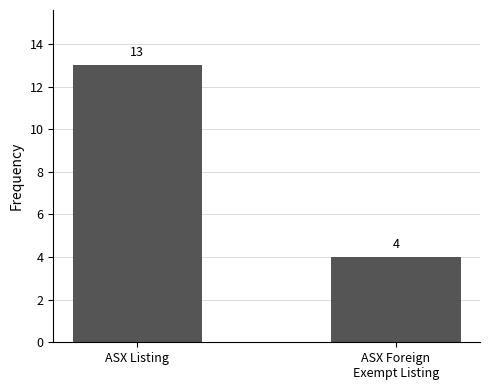

Is it true that the value at ASX Listing is 3?

False